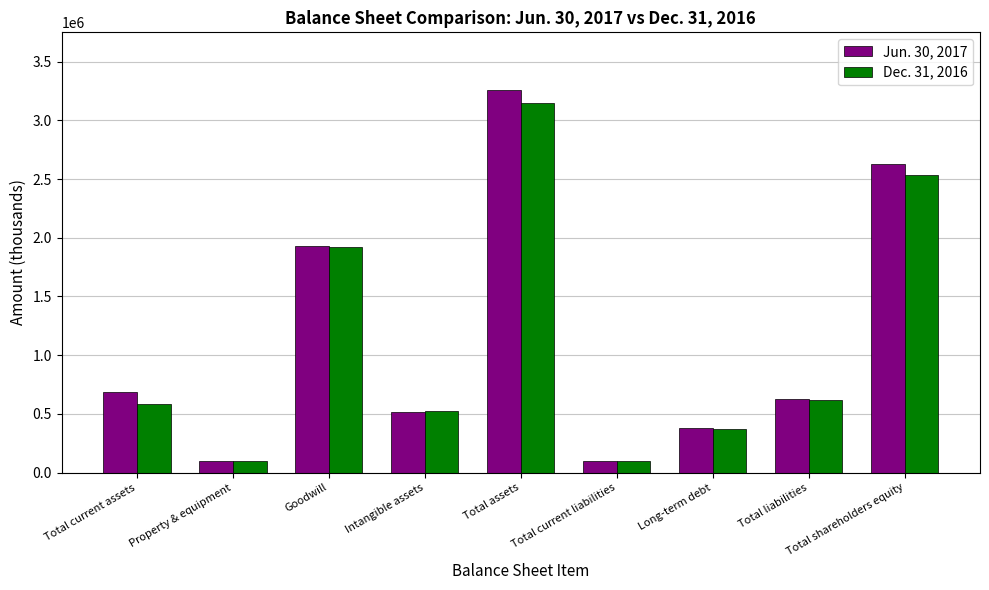

Between Long-term debt and Total shareholders equity, which series saw the biggest shift?

Jun. 30, 2017